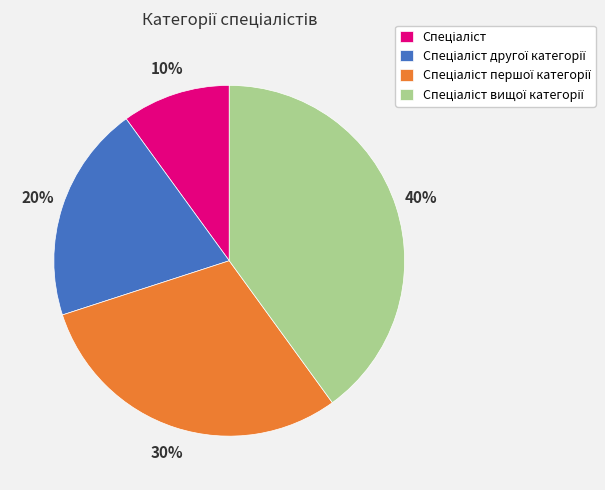

Is there any slice that represents more than half of the pie?

No